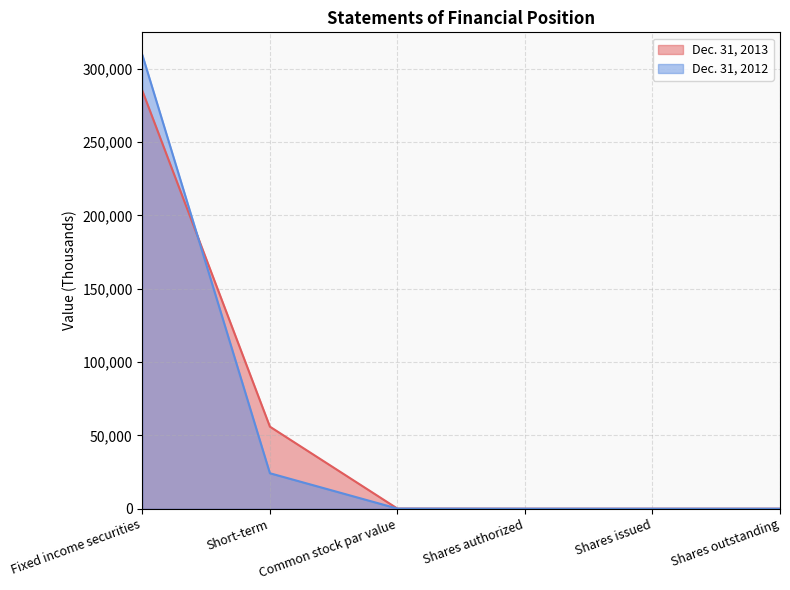

The Dec. 31, 2012 series shows 309324 at Fixed income securities. True or false?

True